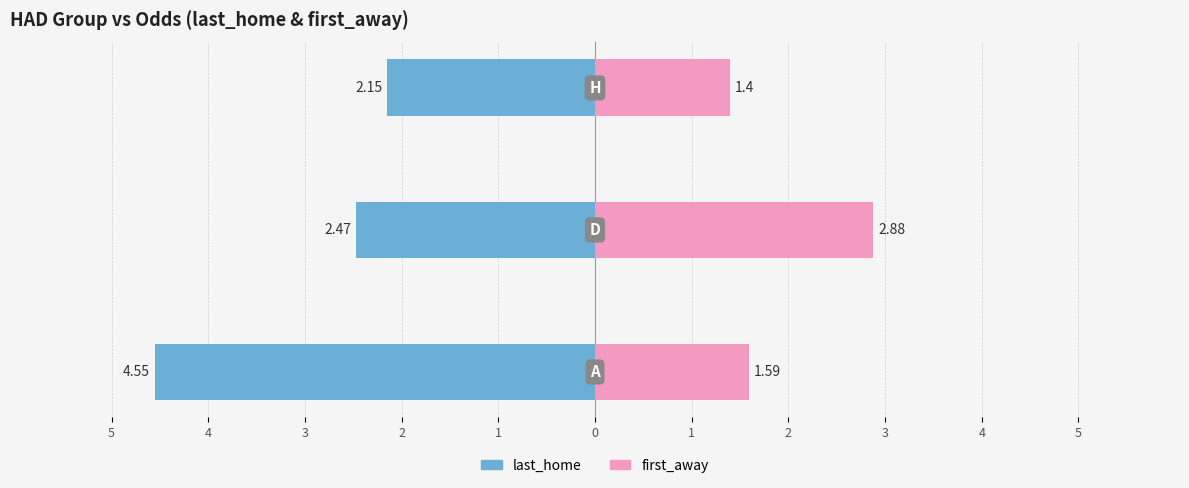

Reading left to right, list all the values displayed in this chart.

last_home: 5=-4.5	4=-2.5	3=-2.1
first_away: 5=1.6	4=2.9	3=1.4